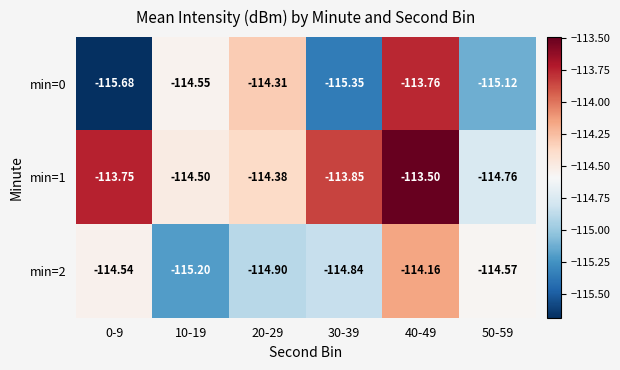

At 10-19, list the series in order from largest to smallest.

min=1, min=0, min=2